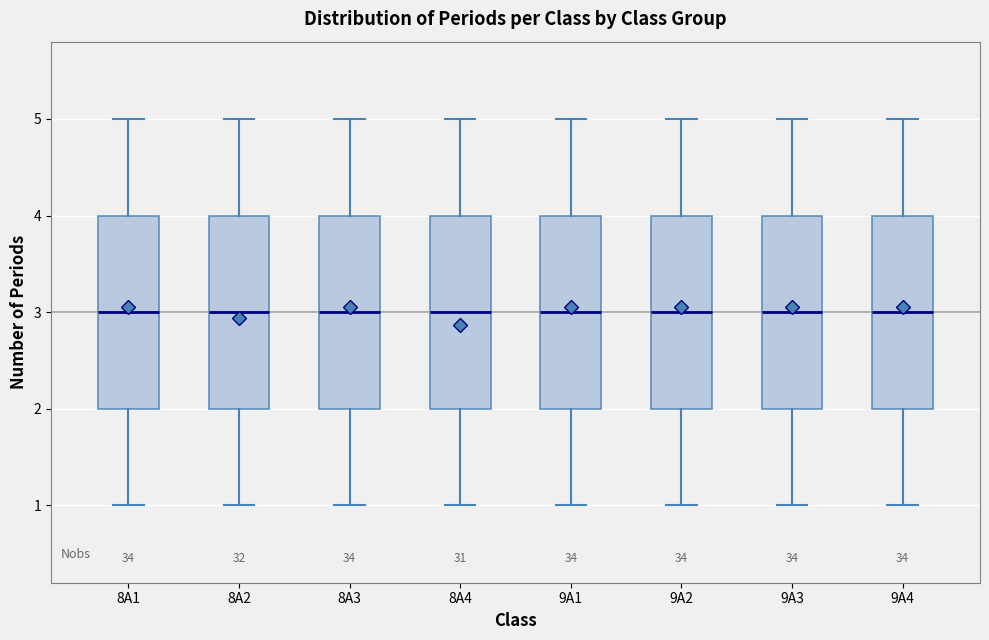

Reading left to right, read every box against the y-axis: the position of its median line, the range the box covers, and the ends of its whiskers. The values are not printed on the chart, so give them approximately, as read against the axis.

8A1: median 3, box 2 to 4, whiskers 1 to 5
8A2: median 3, box 2 to 4, whiskers 1 to 5
8A3: median 3, box 2 to 4, whiskers 1 to 5
8A4: median 3, box 2 to 4, whiskers 1 to 5
9A1: median 3, box 2 to 4, whiskers 1 to 5
9A2: median 3, box 2 to 4, whiskers 1 to 5
9A3: median 3, box 2 to 4, whiskers 1 to 5
9A4: median 3, box 2 to 4, whiskers 1 to 5